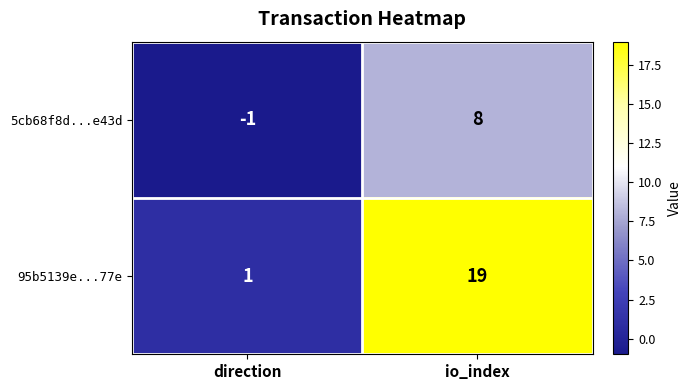

What is the maximum value shown in the chart?

19